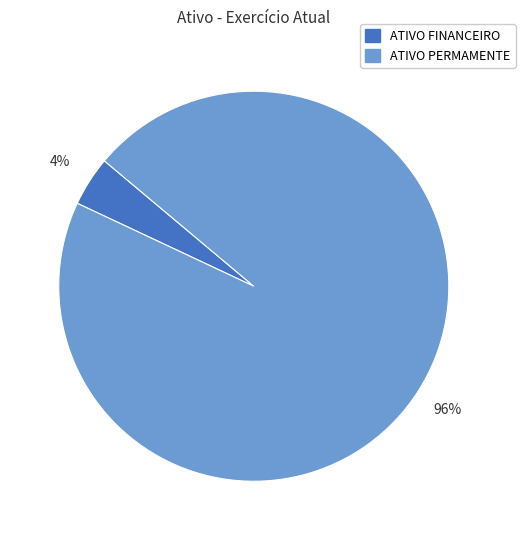

Does ATIVO FINANCEIRO account for over 50% of the chart?

No